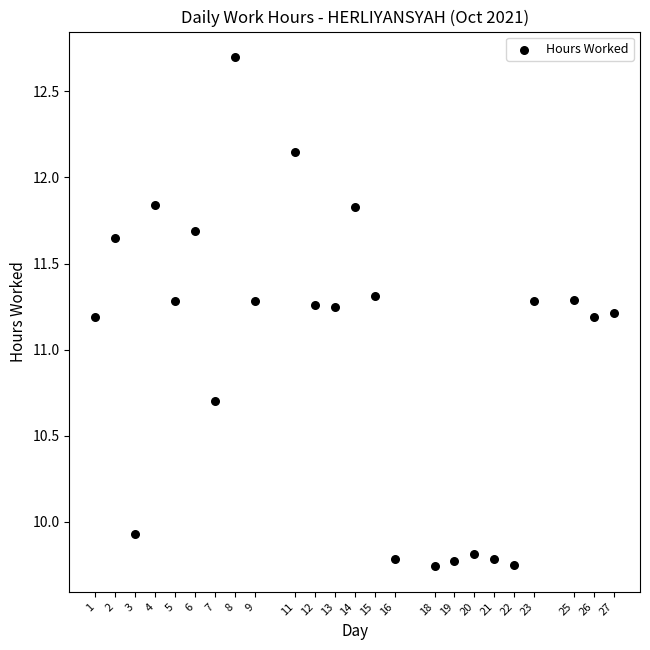

What is the range of X values (max minus min)?

26.0